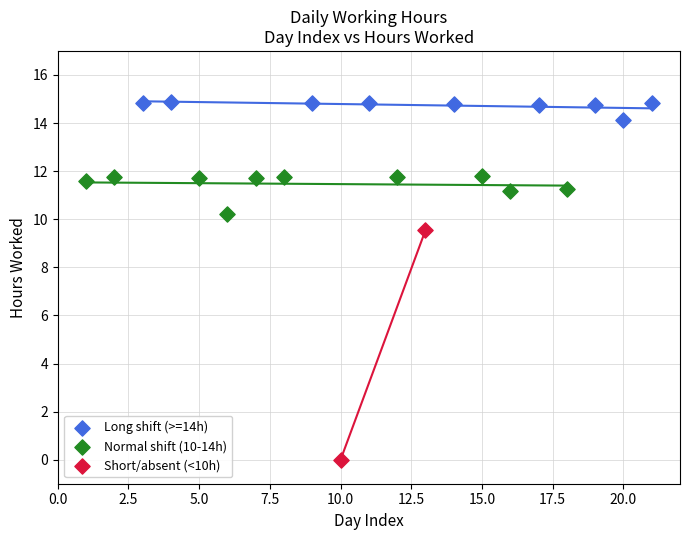

Which series has the largest Y range (max minus min)?

Short/absent (<10h)